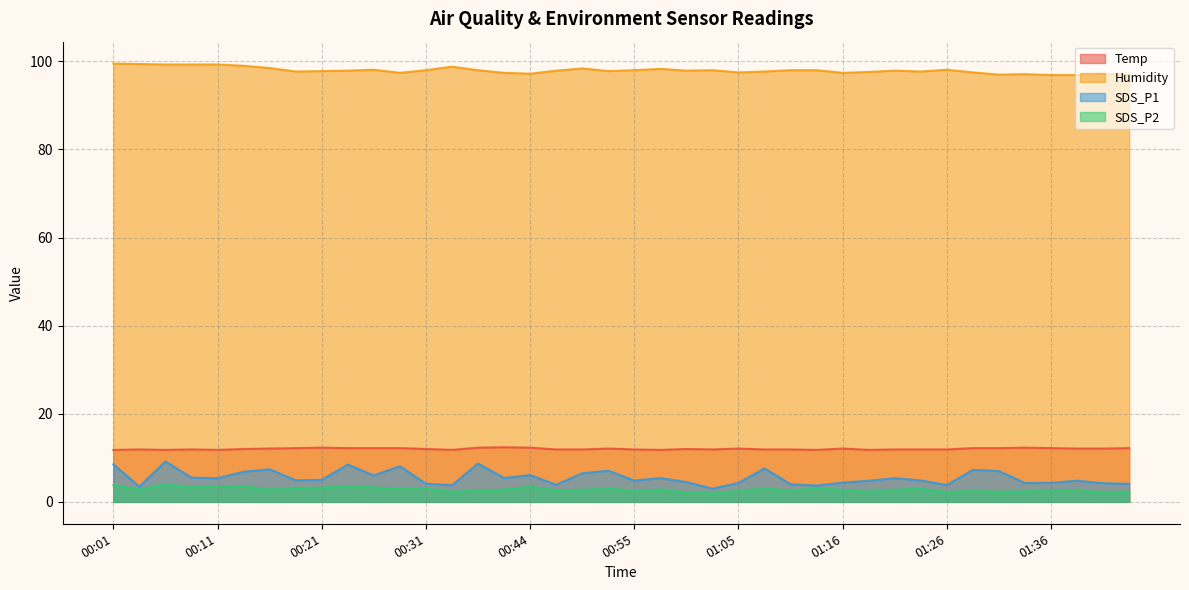

Reading left to right, transcribe all the data shown in this chart.

Temp: 11.8	11.9	11.8	11.9	11.8	12.0	12.1	12.2	12.3	12.2	12.2	12.2	12.0	11.8	12.3	12.4	12.3	11.9	11.9	12.1	11.9	11.8	12.0	11.9	12.1	11.9	11.9	11.8	12.1	11.8	11.9	11.9	11.9	12.2	12.2	12.3	12.2	12.1	12.1	12.2
Humidity: 99.5	99.4	99.3	99.3	99.3	99.0	98.5	97.7	97.8	97.9	98.1	97.4	98.0	98.8	98.0	97.4	97.2	97.9	98.4	97.8	98.0	98.3	97.9	98.0	97.5	97.7	98.0	98.0	97.4	97.6	97.9	97.7	98.1	97.5	97.0	97.1	96.9	96.9	97.1	97.0
SDS_P1: 8.5	3.5	9.2	5.5	5.4	6.8	7.4	4.9	5.0	8.5	6.0	8.1	4.1	3.8	8.7	5.4	6.1	3.9	6.5	7.1	4.8	5.4	4.5	3.0	4.3	7.6	4.0	3.7	4.4	4.8	5.4	4.9	3.8	7.3	7.0	4.3	4.3	4.8	4.2	4.1
SDS_P2: 3.8	2.8	4.0	3.3	3.5	3.5	2.8	3.2	3.2	3.6	3.3	3.0	3.0	2.3	2.6	2.8	3.4	2.7	2.7	3.1	2.4	2.8	2.2	1.9	2.5	3.0	2.5	3.1	2.7	2.3	2.7	3.0	2.2	2.5	2.3	2.4	2.7	2.6	2.2	2.3